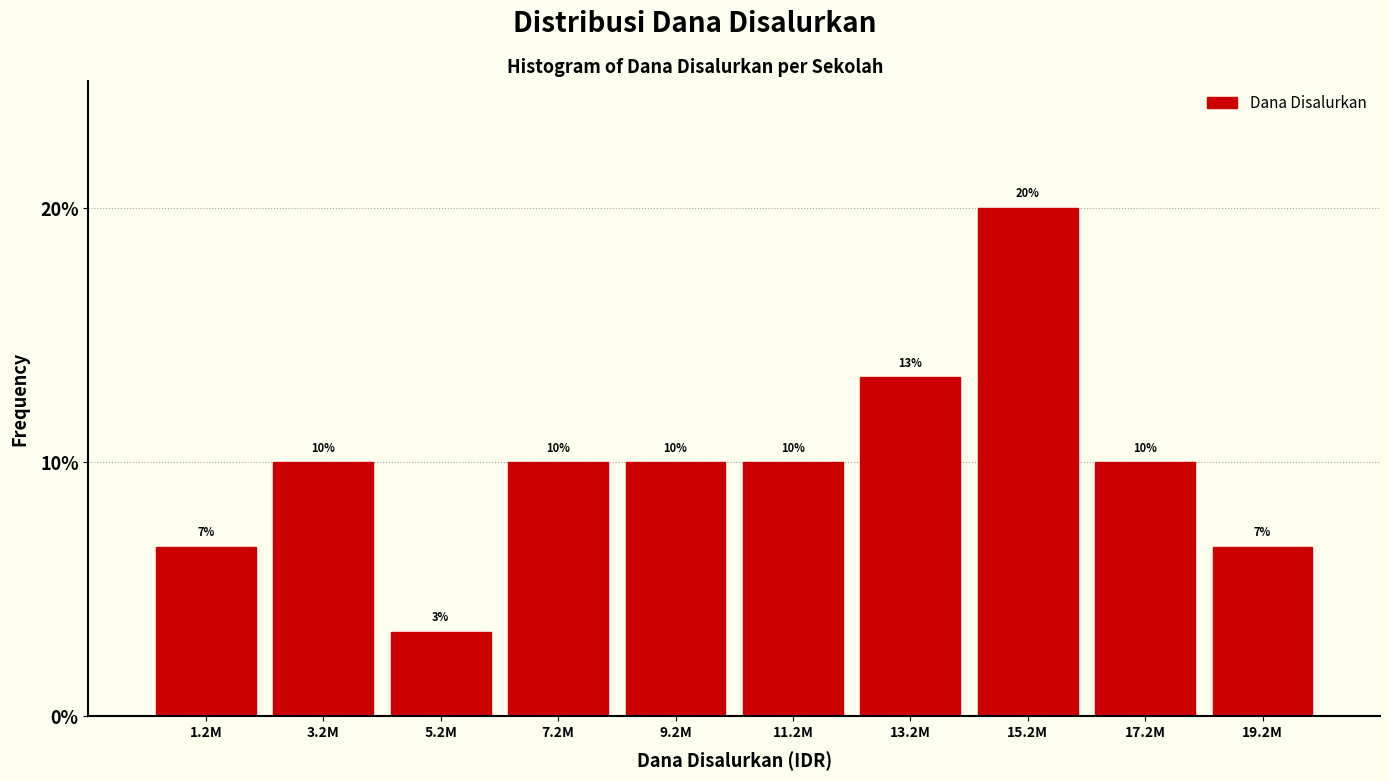

What is the ratio of the value at 3.2M to the value at 11.2M?

1.0